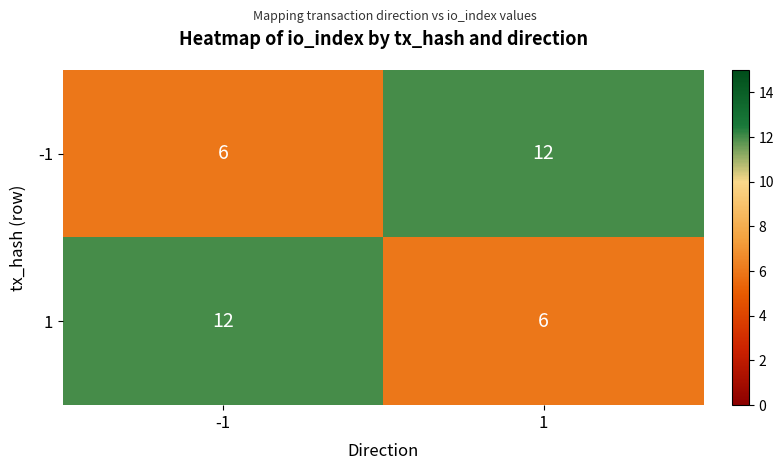

What is the spread (max minus min) of values at -1?

6